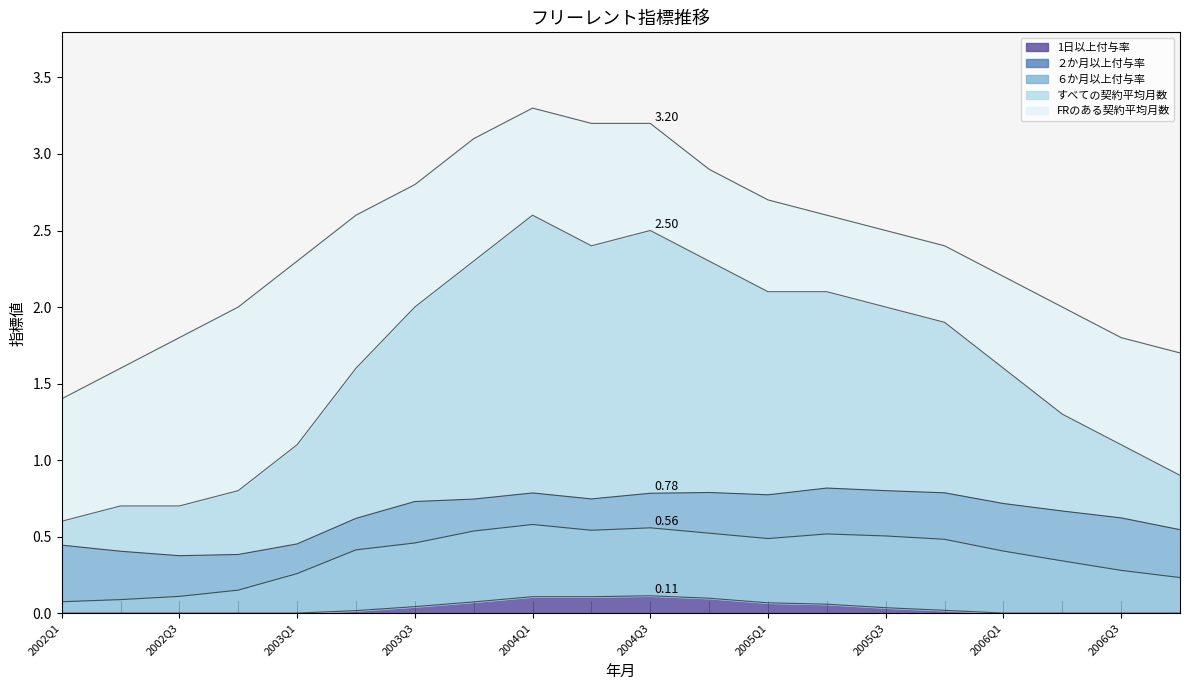

Reading right to left, transcribe all the data shown in this chart.

1日以上付与率: 0.5	0.6	0.7	0.7	0.8	0.8	0.8	0.8	0.8	0.8	0.7	0.8	0.7	0.7	0.6	0.5	0.4	0.4	0.4	0.4
２か月以上付与率: 0.2	0.3	0.3	0.4	0.5	0.5	0.5	0.5	0.5	0.6	0.5	0.6	0.5	0.5	0.4	0.3	0.1	0.1	0.1	0.1
６か月以上付与率: 0.0	0.0	0.0	0.0	0.0	0.0	0.1	0.1	0.1	0.1	0.1	0.1	0.1	0.0	0.0	0.0	0.0	0.0	0.0	0.0
すべての契約平均月数: 0.9	1.1	1.3	1.6	1.9	2.0	2.1	2.1	2.3	2.5	2.4	2.6	2.3	2.0	1.6	1.1	0.8	0.7	0.7	0.6
FRのある契約平均月数: 1.7	1.8	2.0	2.2	2.4	2.5	2.6	2.7	2.9	3.2	3.2	3.3	3.1	2.8	2.6	2.3	2.0	1.8	1.6	1.4